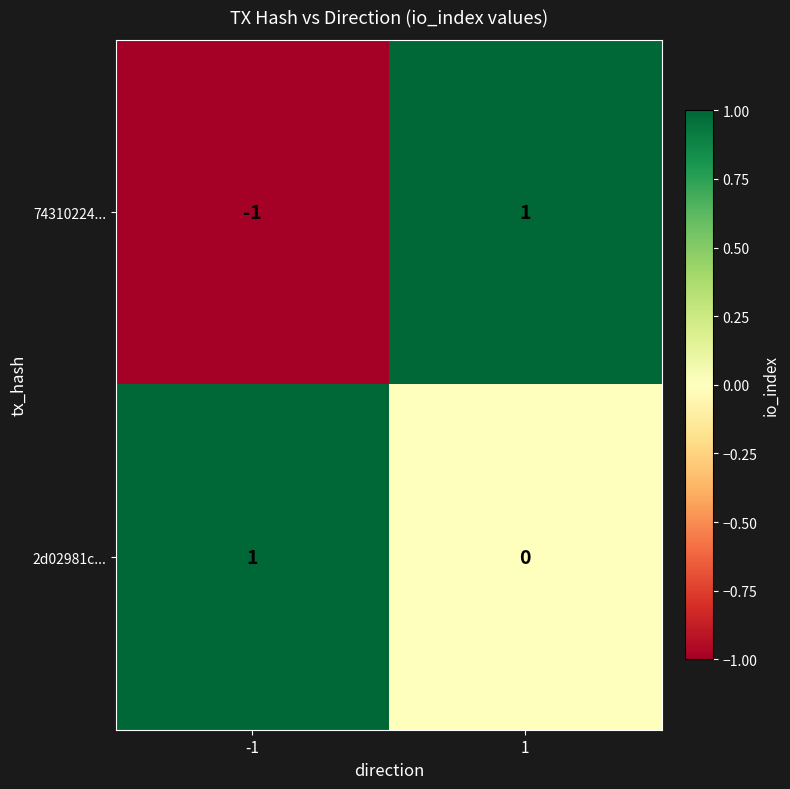

The 74310224... series shows 0 at 1. True or false?

False